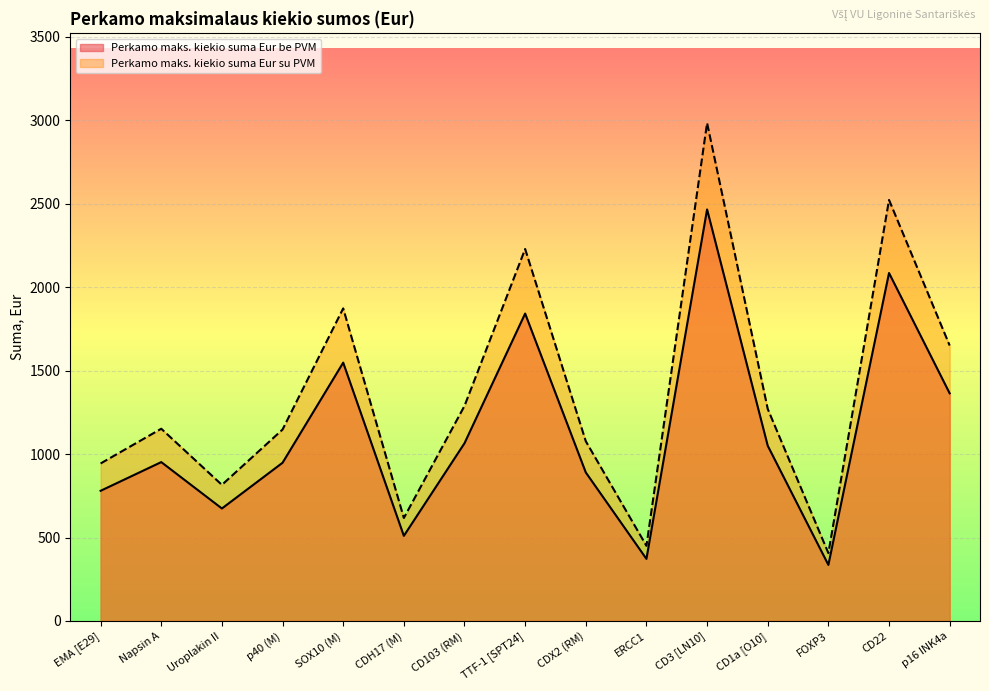

What is the label of the 12th point from the left?

CD1a [O10]